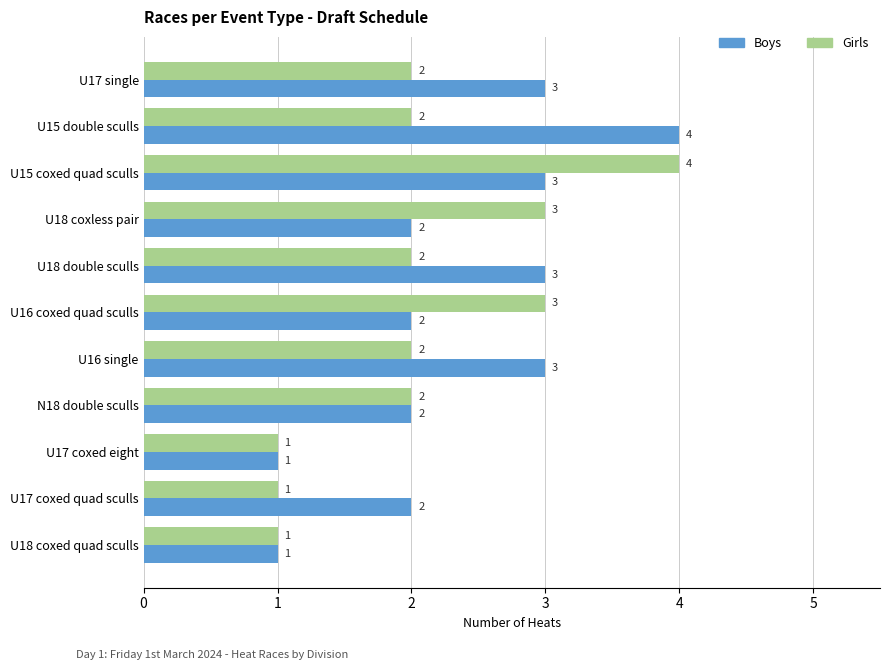

What is the difference between the maximum and minimum values in the Boys series?

3